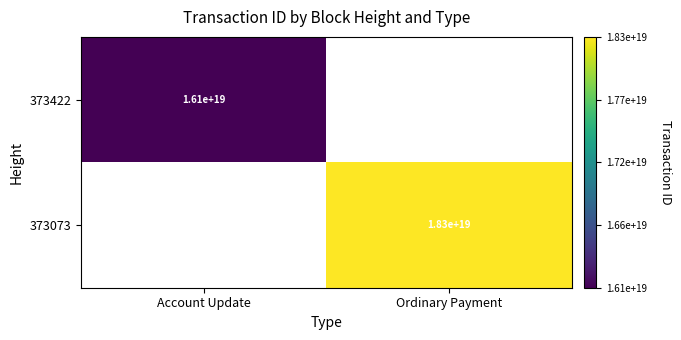

The 373073 series shows 4958727021219565568 at Ordinary Payment. True or false?

False